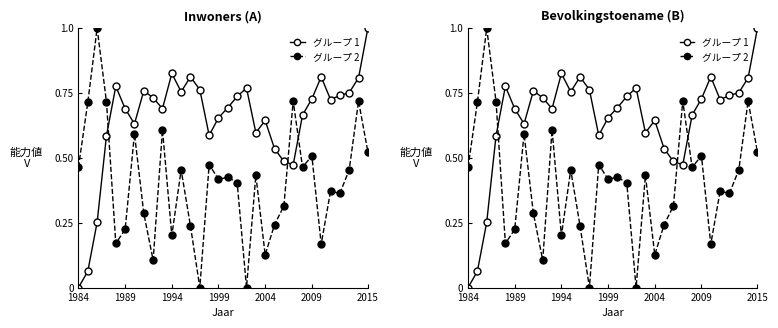

Count the number of data series in this chart.

2